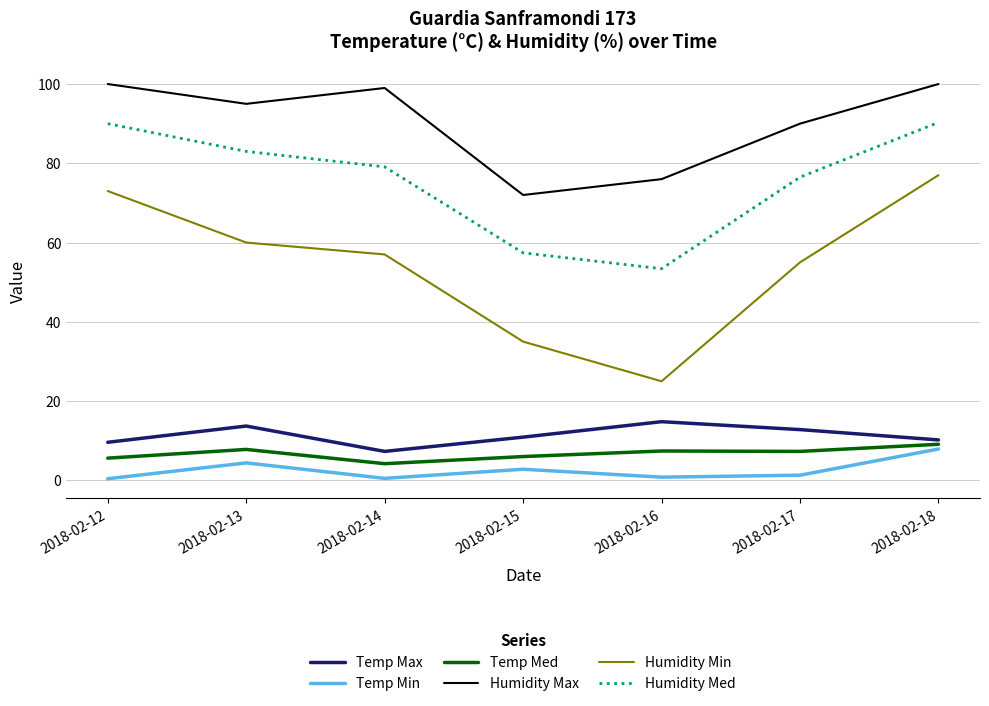

The value of Humidity Max at 2018-02-15 is 72.0. True or false?

True